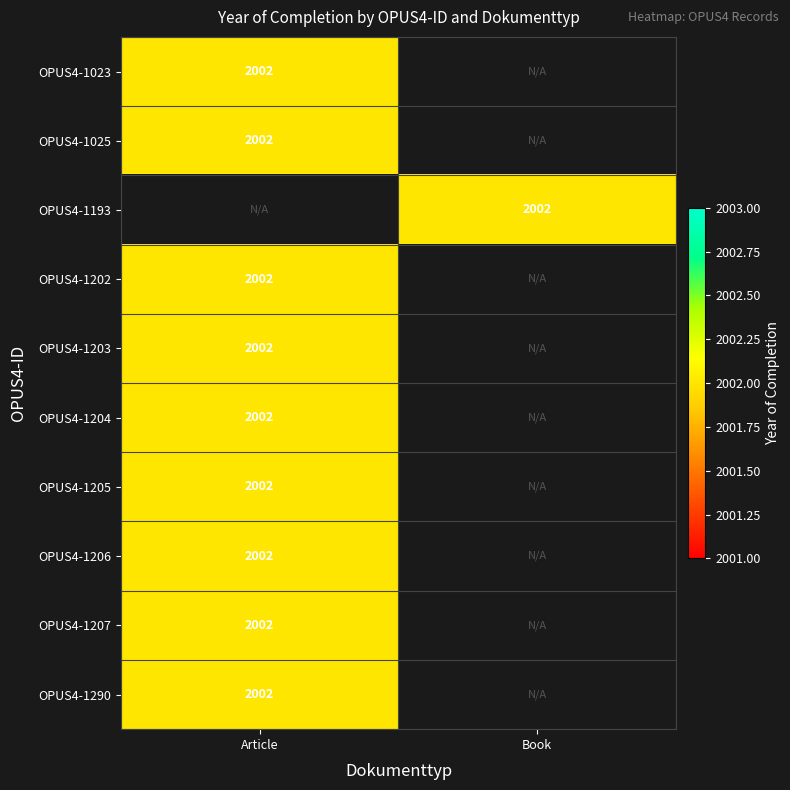

Is it true that OPUS4-1202 equals 630 at OPUS4-1025?

False